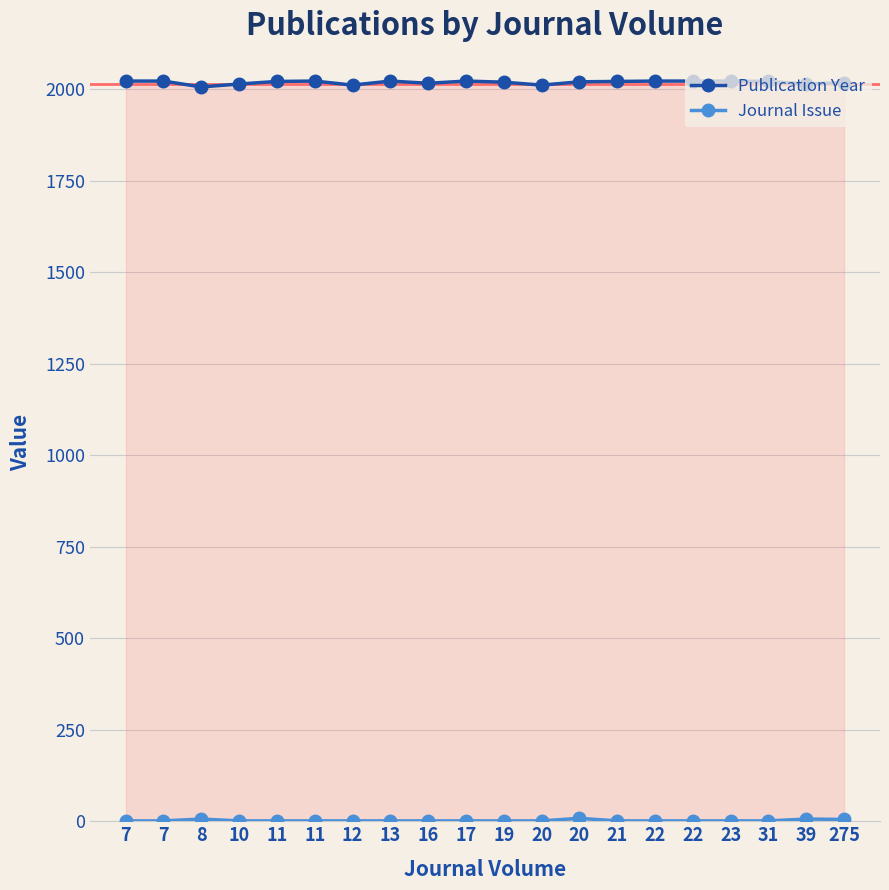

How many Journal Issue values are between 1 and 2?

16